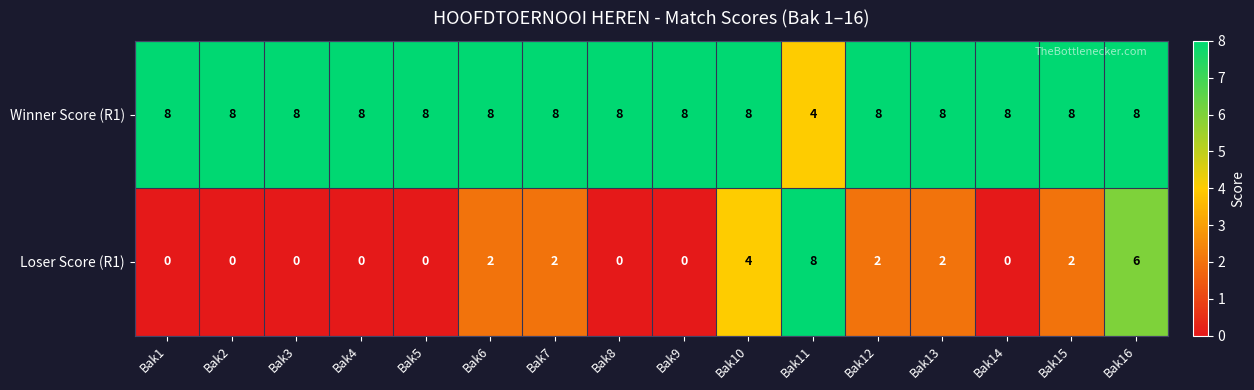

What is the maximum value shown in the chart?

8